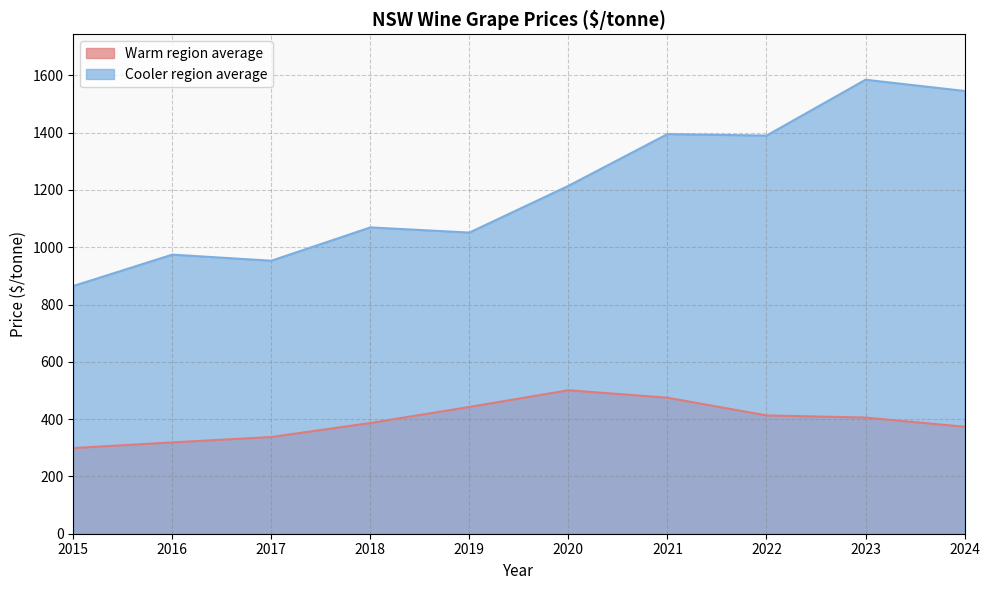

At which label does Warm region average reach its minimum?

2015